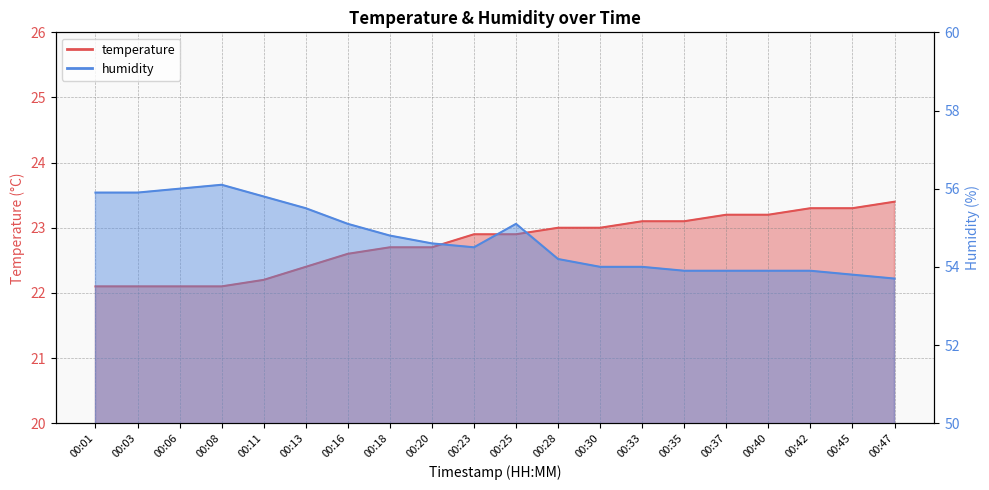

What are all the series names shown in the legend?

temperature, humidity